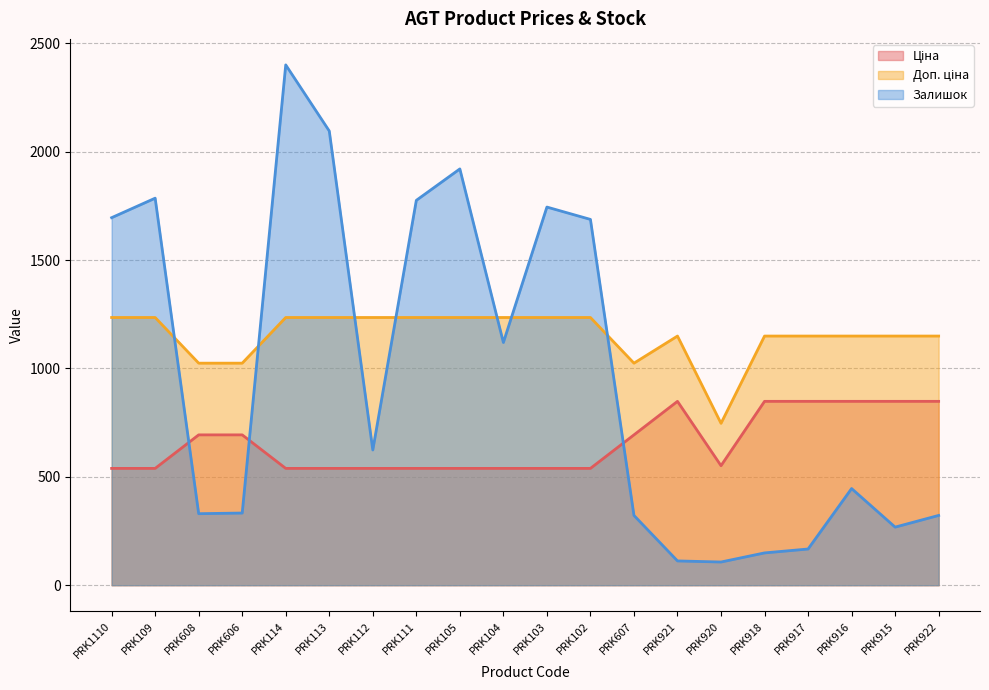

What is the label of the 13th point from the left?

PRK607